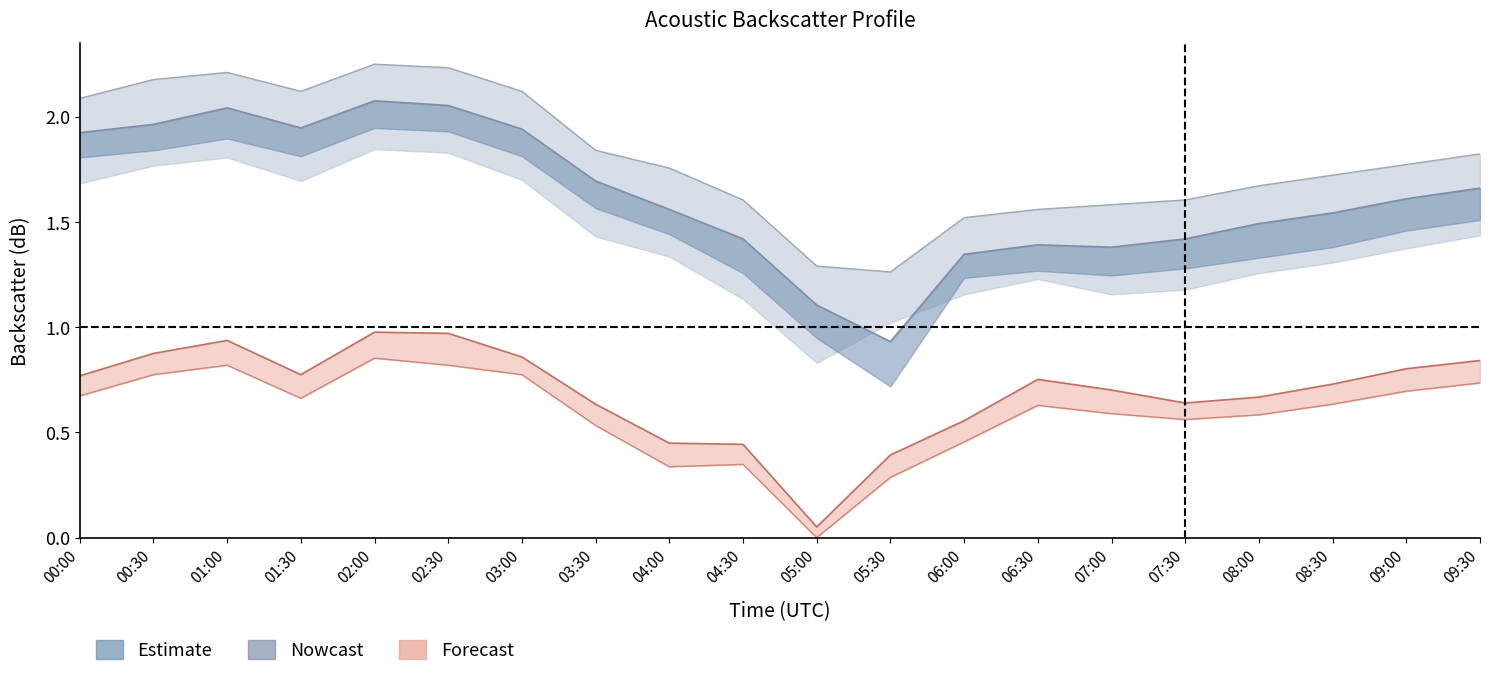

True or false: col_26 and col_2 cross at least once.

False